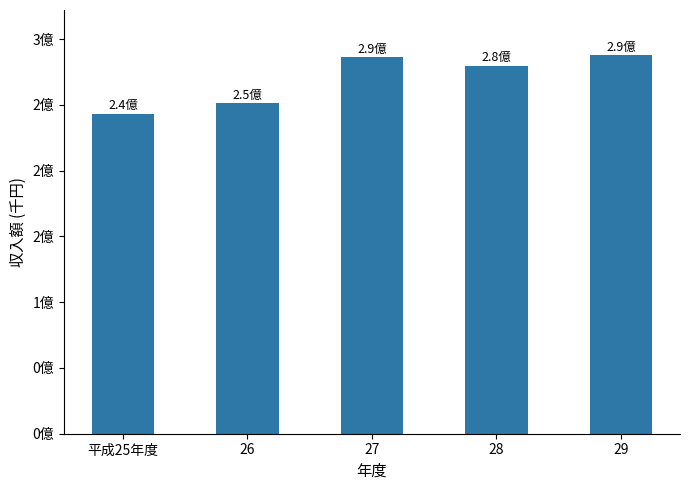

Read the value at 28.

279406759